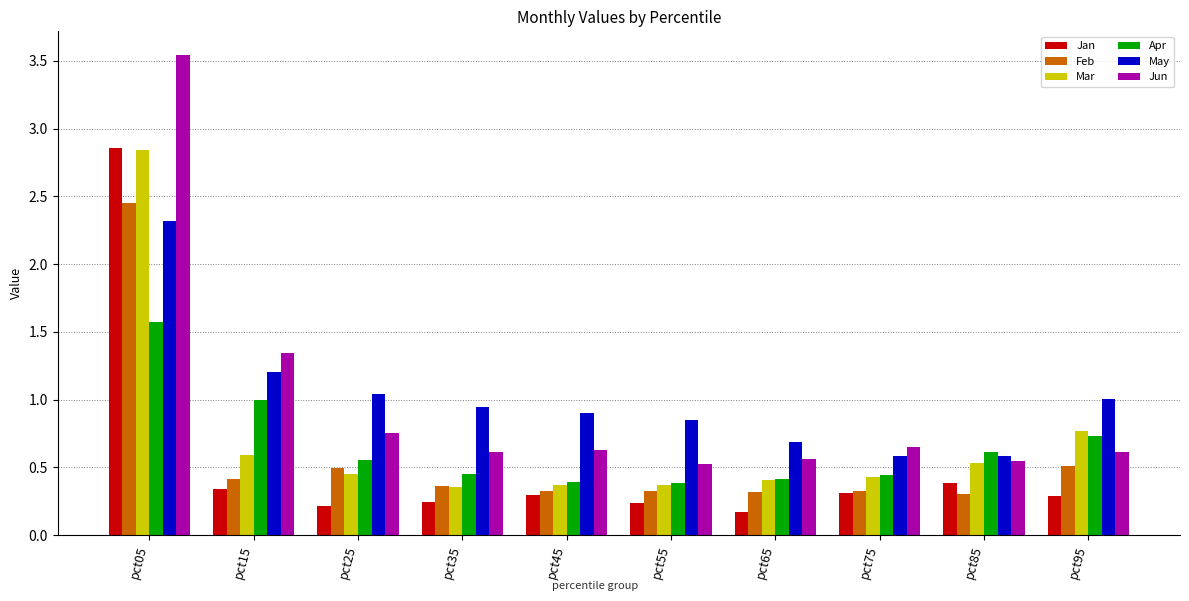

At which category is the sum across all series the highest?

pct05